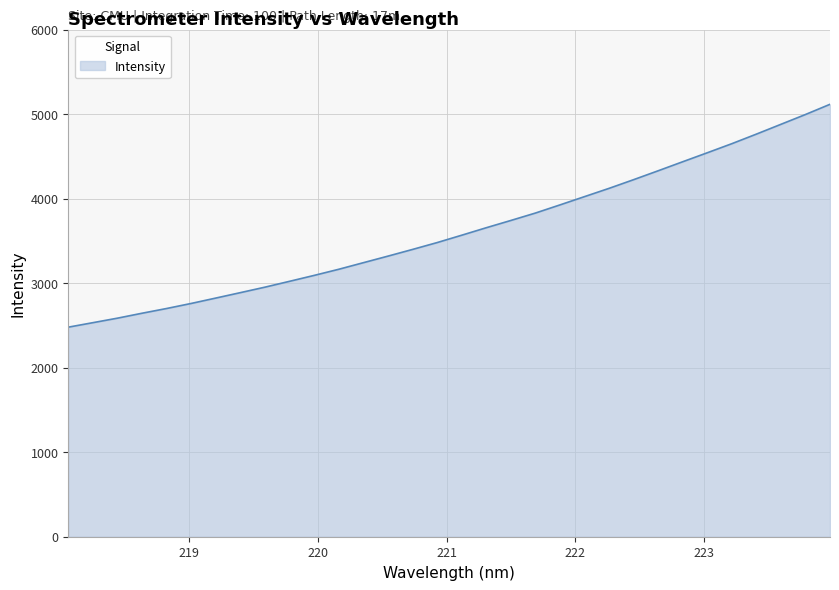

What is the greatest value displayed?

5115.8